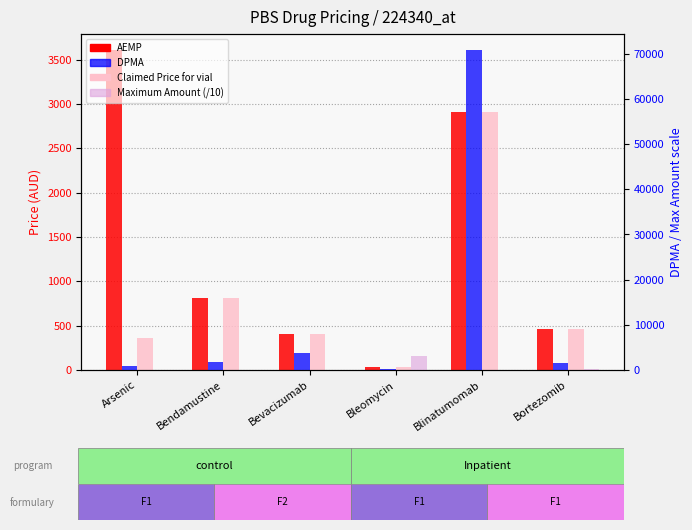

Does the chart contain any negative values?

No